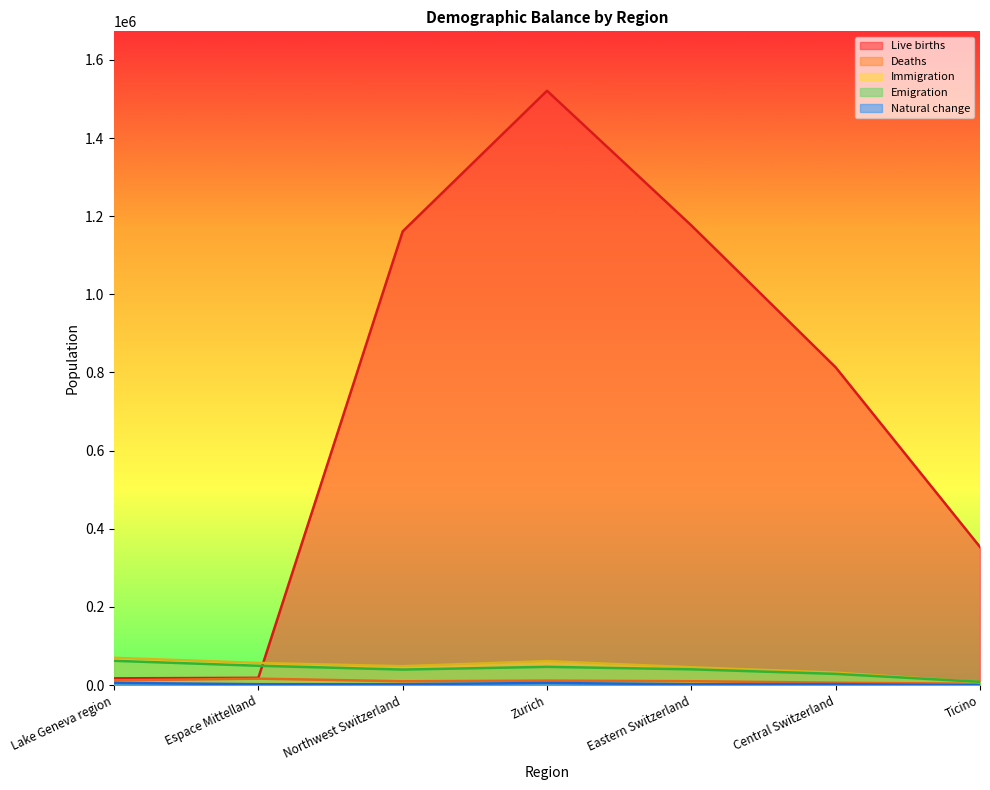

At which label does Live births first exceed 813056?

Northwest Switzerland